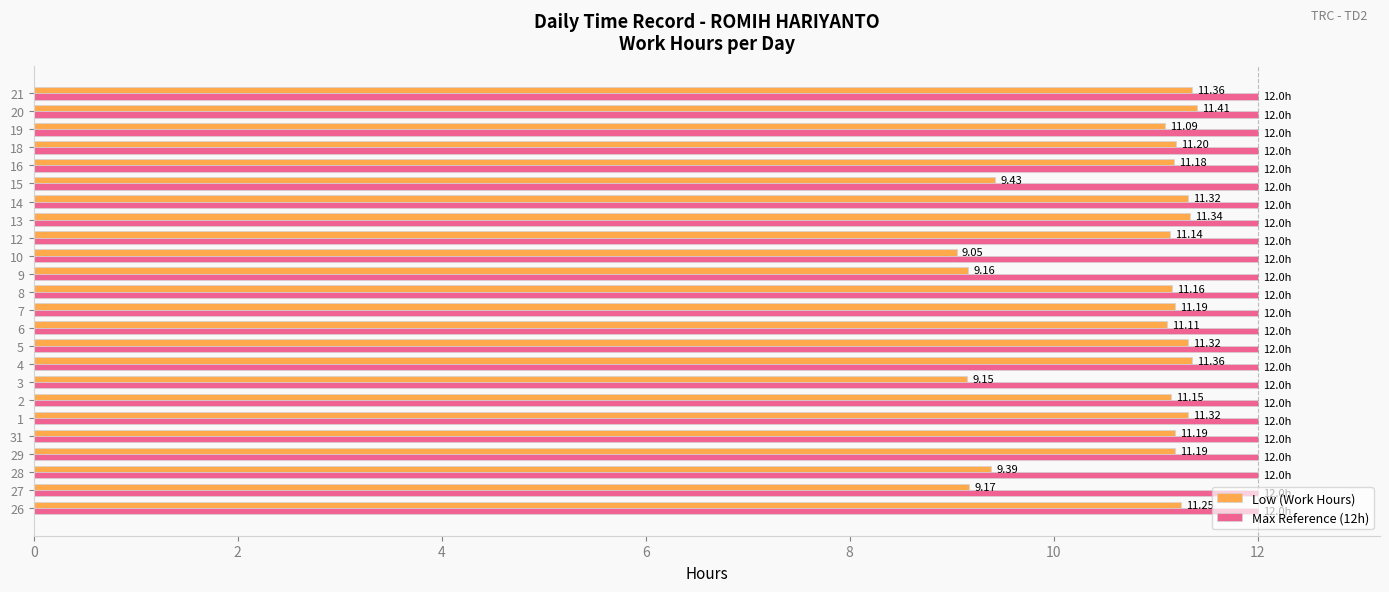

Which series has the largest range (max minus min)?

Low (Work Hours)